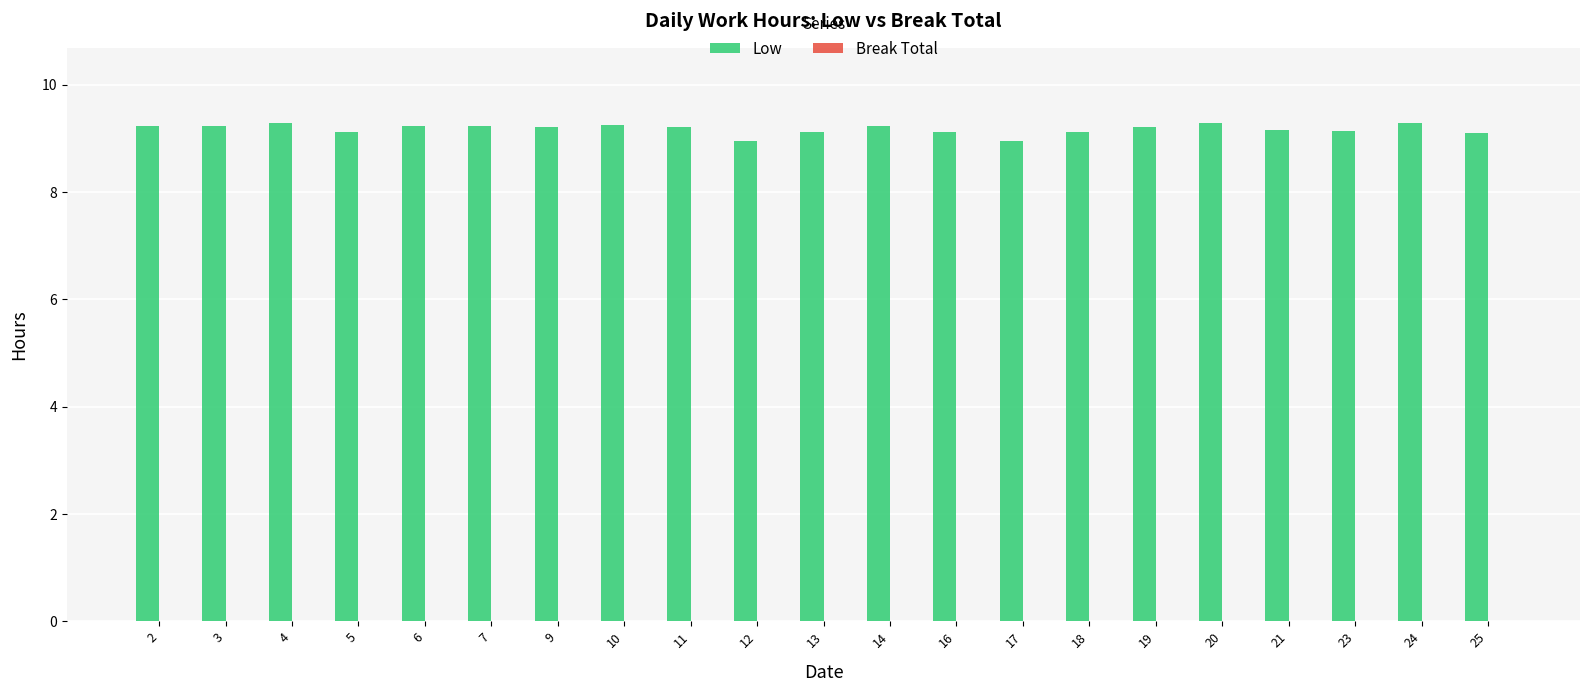

Is it true that the value at 12 is 8.9?

True